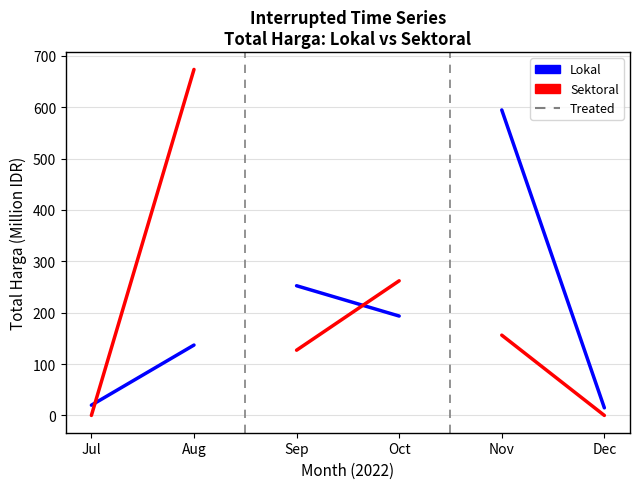

List the series in order of their peak value, lowest first.

Treated, Lokal, Sektoral